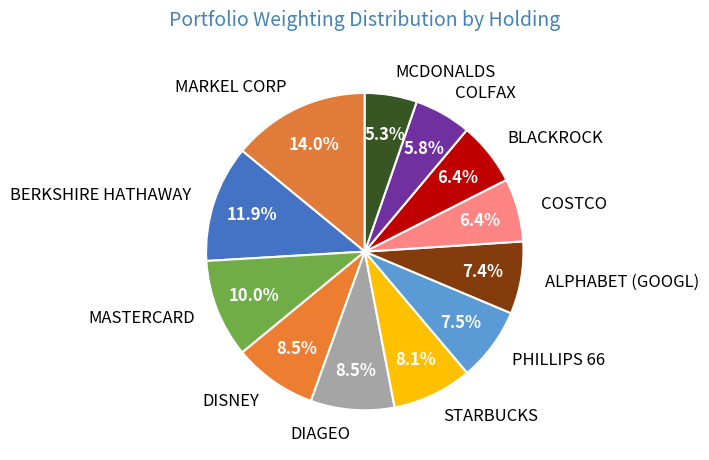

What percentage is the MASTERCARD slice, to the nearest percent?

10%